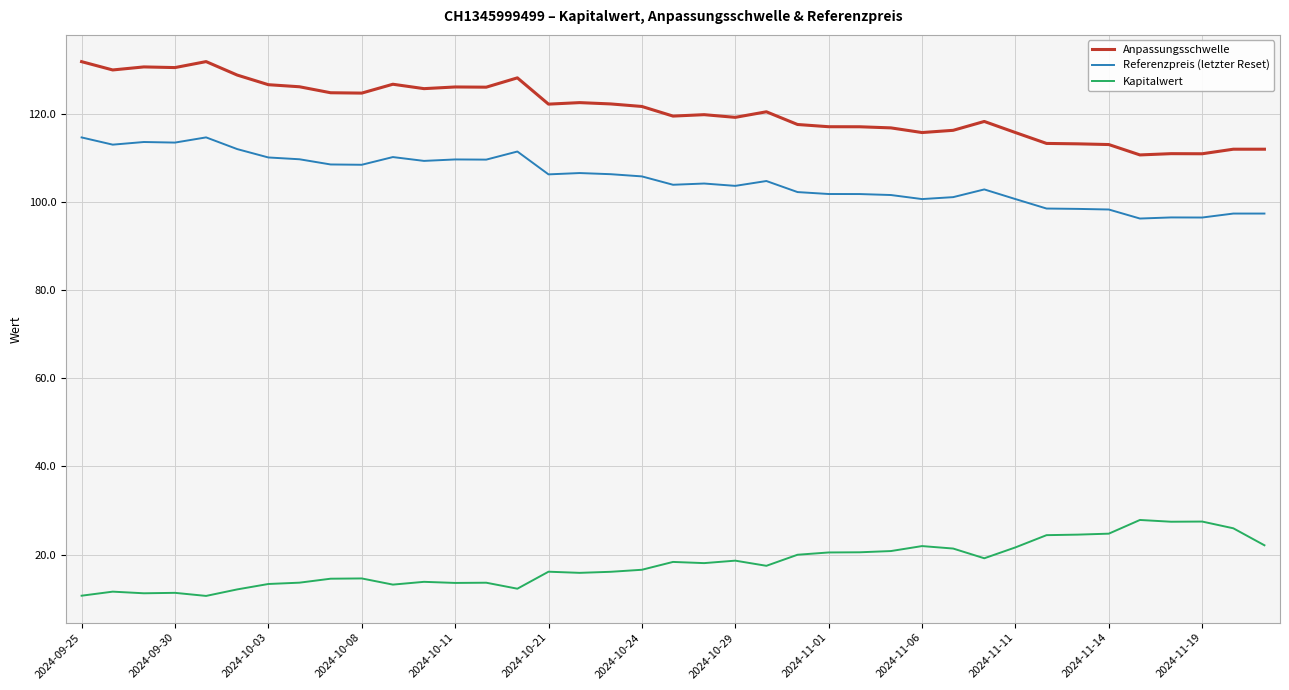

True or false: Kapitalwert and Anpassungsschwelle cross at least once.

False